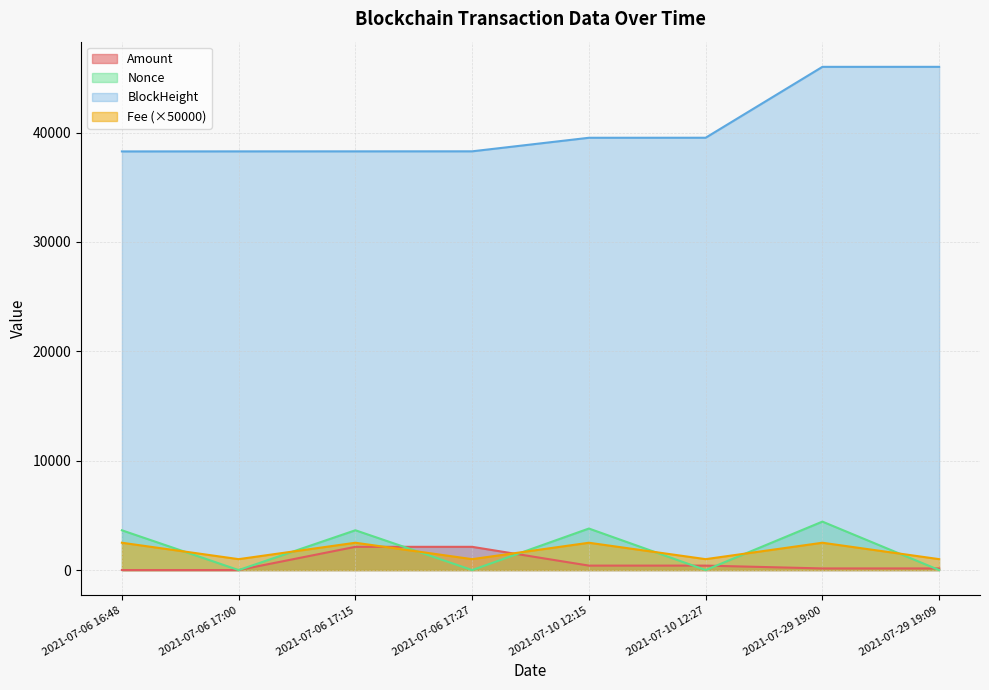

What is the difference between the maximum and second lowest values in the Nonce series?

4431.0